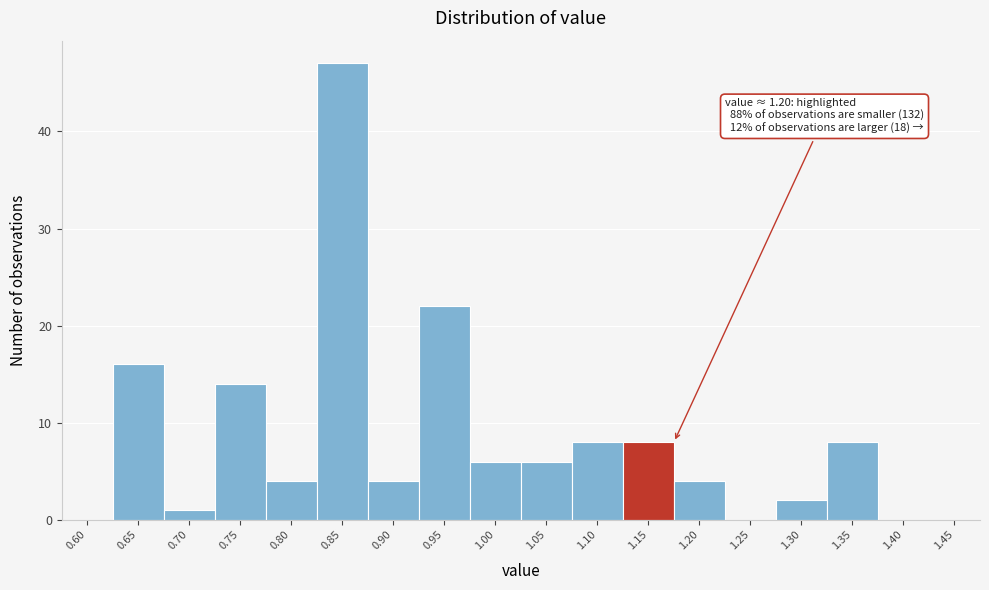

Reading right to left, extract all data points from this chart.

1.45=0	1.40=0	1.35=8	1.30=2	1.25=0	1.20=4	1.15=8	1.10=8	1.05=6	1.00=6	0.95=22	0.90=4	0.85=47	0.80=4	0.75=14	0.70=1	0.65=16	0.60=0